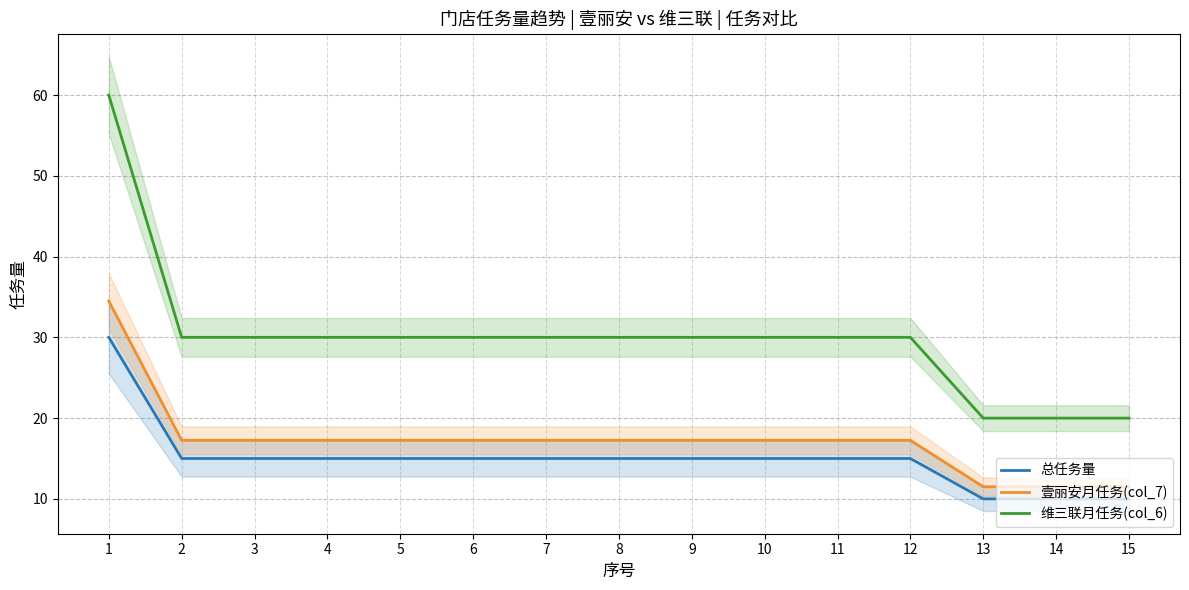

What is the difference between the maximum and minimum values in the 壹丽安月任务(col_7) series?

23.0